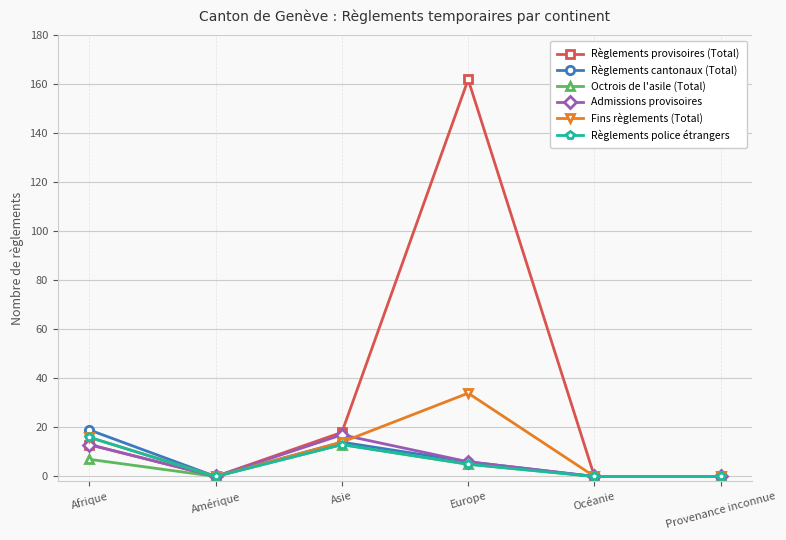

What position from the right is Océanie?

2